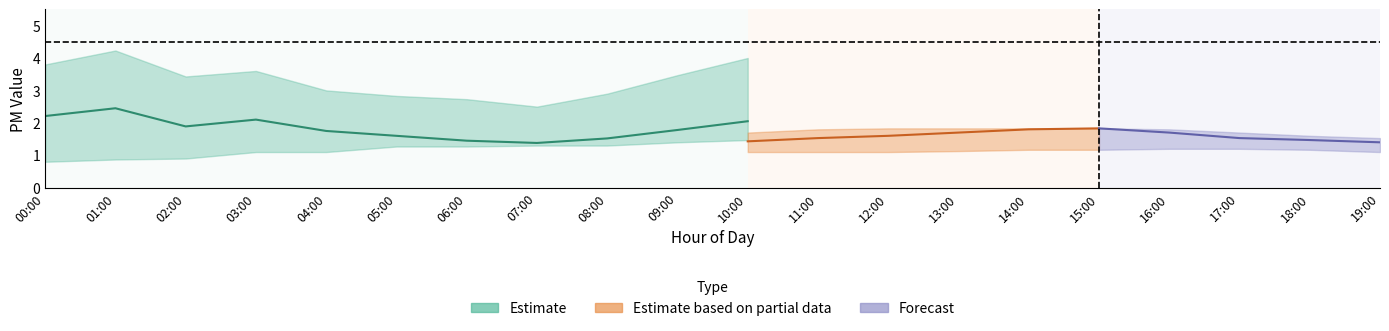

What is the minimum value for P2_upper?

1.4